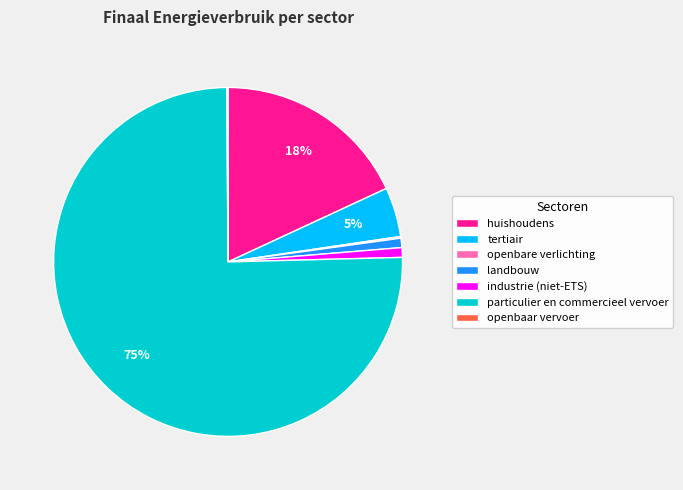

What is the ratio of the value at landbouw to the value at industrie (niet-ETS)?

1.0